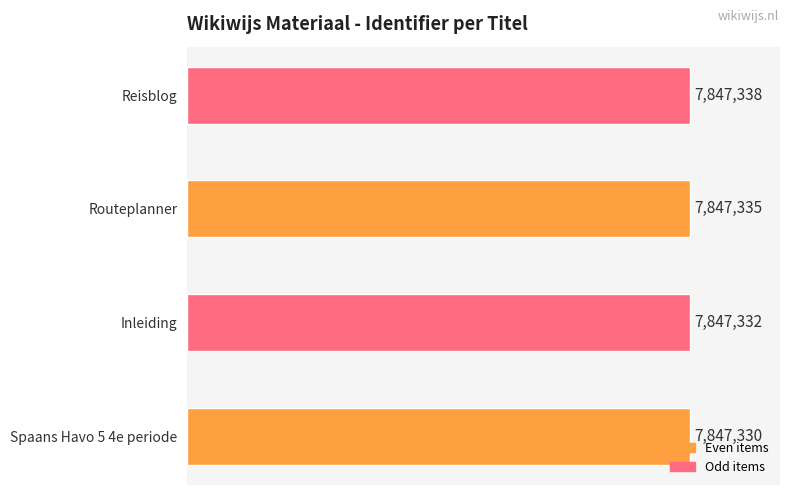

What is the average value?

7847334